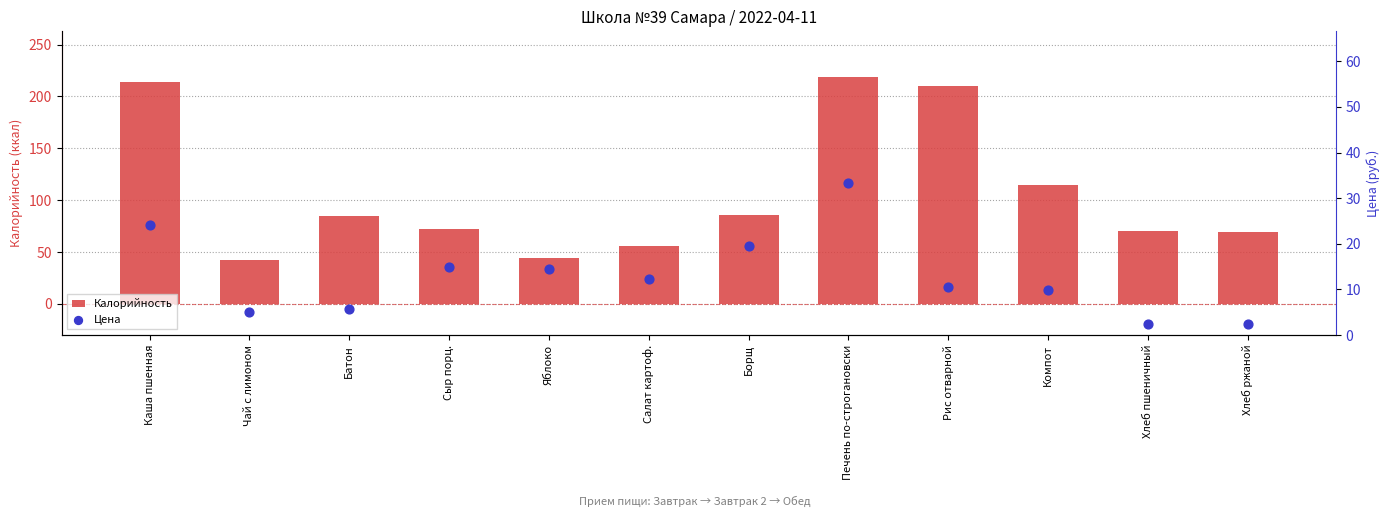

What are all the series names shown in the legend?

Калорийность, Цена